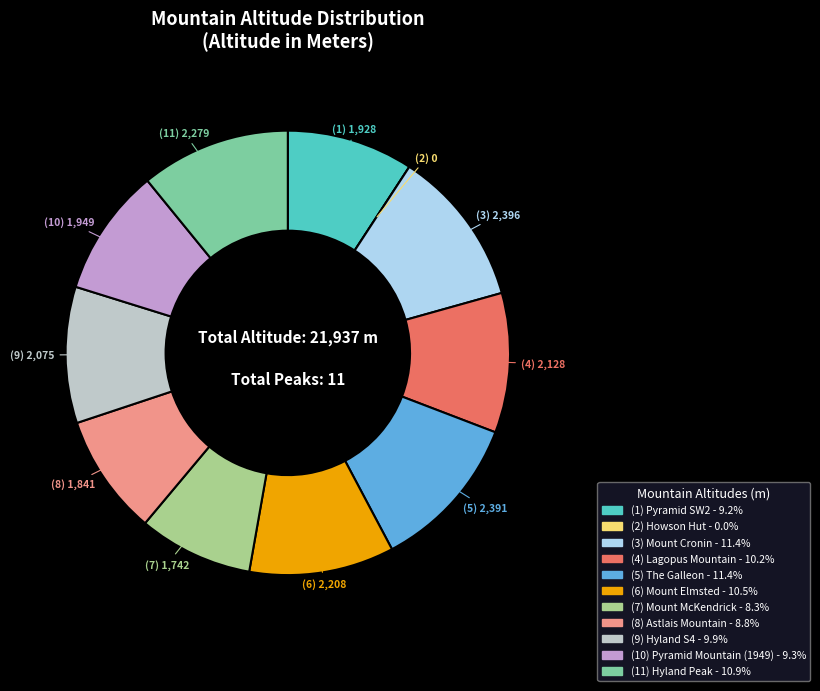

Is there a majority slice in this chart?

No